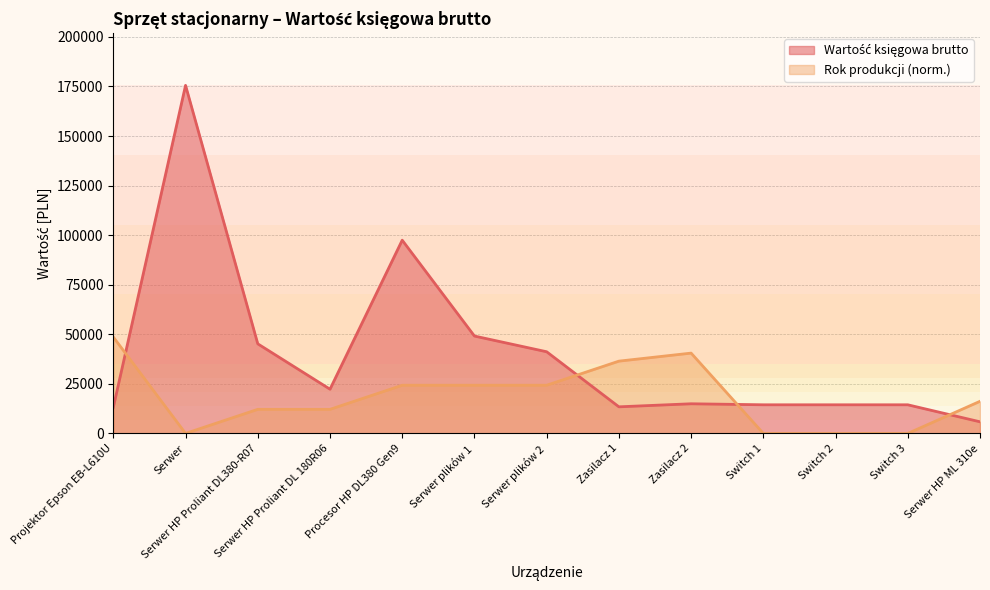

The Rok produkcji series shows 0.0 at Switch 2. True or false?

True